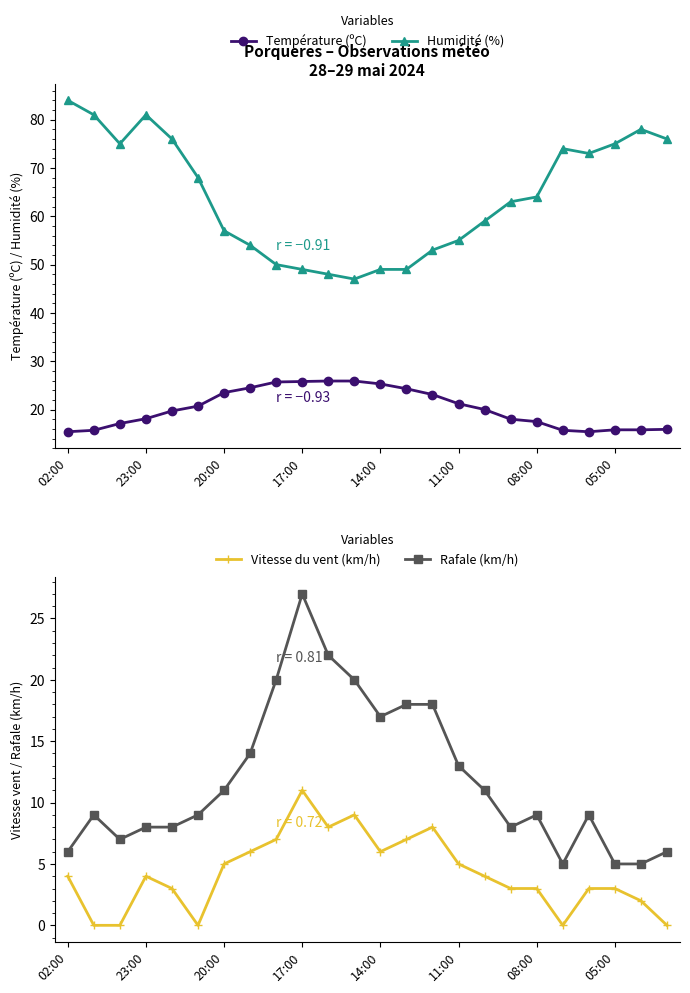

The value of Température (ºC) at 10 is 25.9. True or false?

True